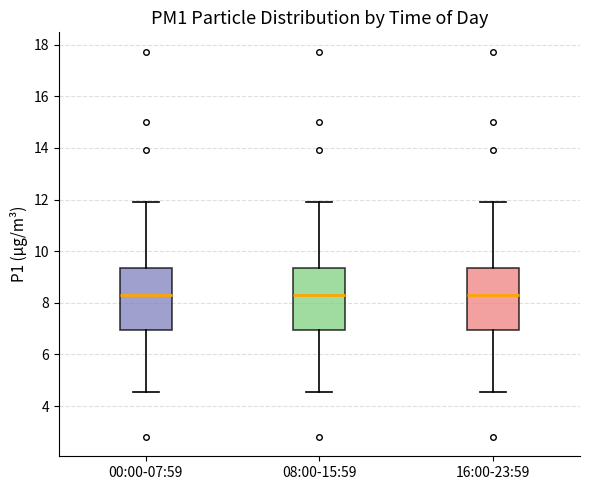

Reading left to right, read every box against the y-axis: the position of its median line, the range the box covers, and the ends of its whiskers. The values are not printed on the chart, so give them approximately, as read against the axis.

00:00-07:59: median 8.4, box 7.0 to 9.4, whiskers 4.6 to 12.0
08:00-15:59: median 8.4, box 7.0 to 9.4, whiskers 4.6 to 12.0
16:00-23:59: median 8.4, box 7.0 to 9.4, whiskers 4.6 to 12.0